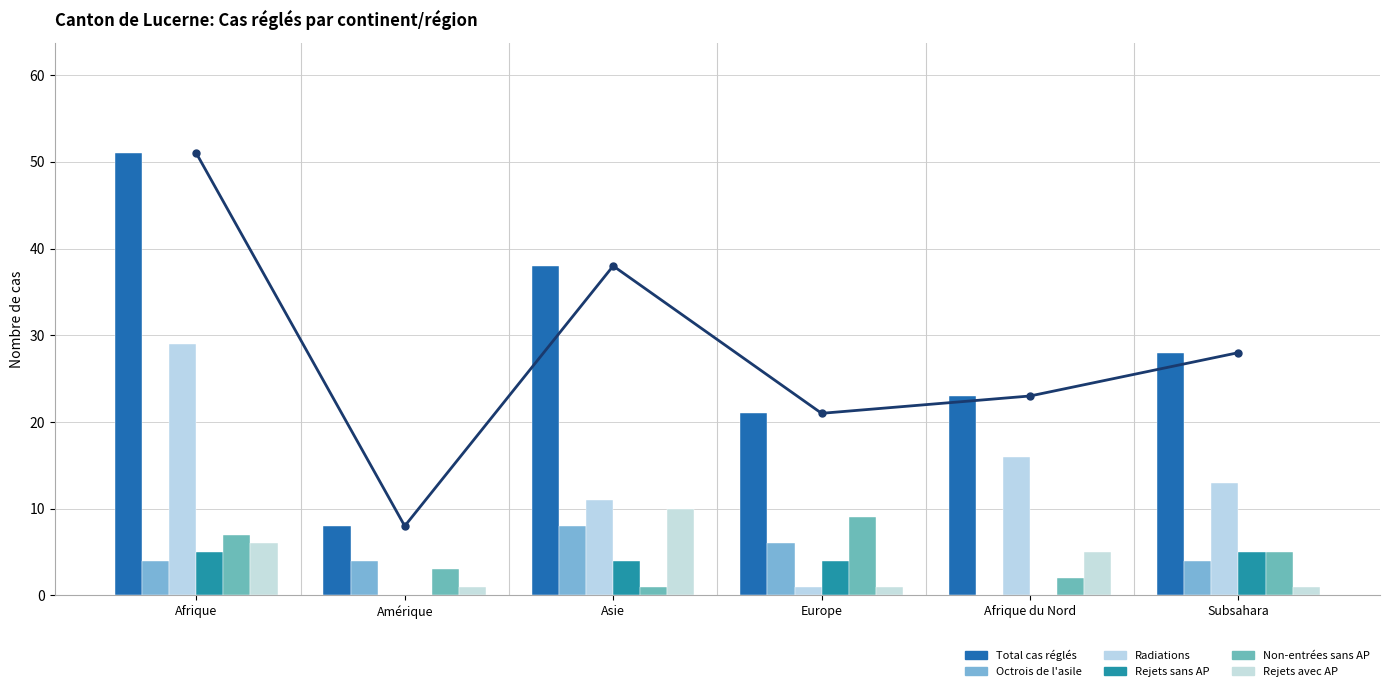

At which label is Total cas réglés closest to 29?

Subsahara